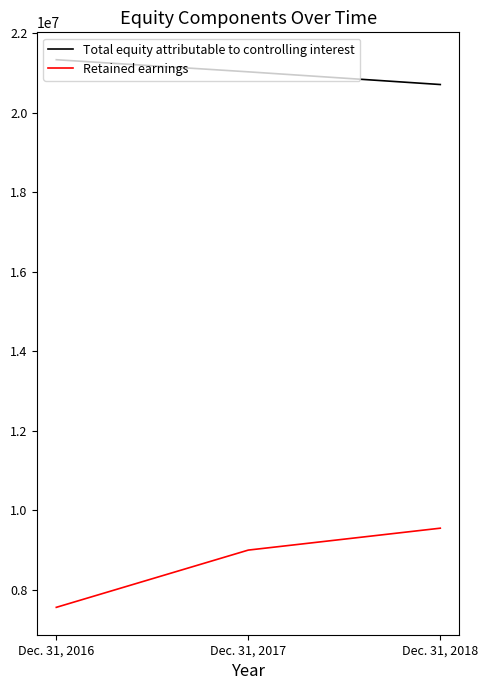

How many values in the Retained earnings series are below 9001269?

1